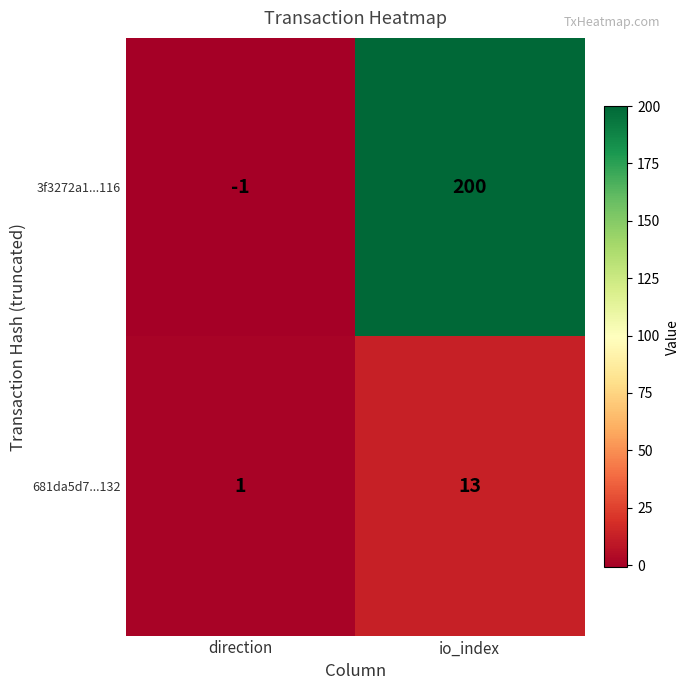

What is the difference between the maximum and minimum values in the 681da5d7...132 series?

12